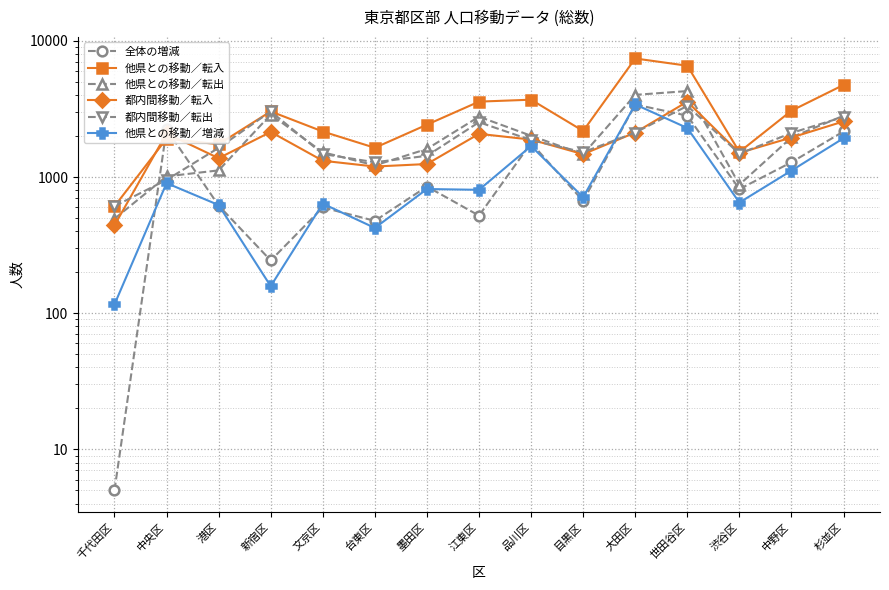

How many times do 全体の増減 and 他県との移動／増減 cross each other?

9